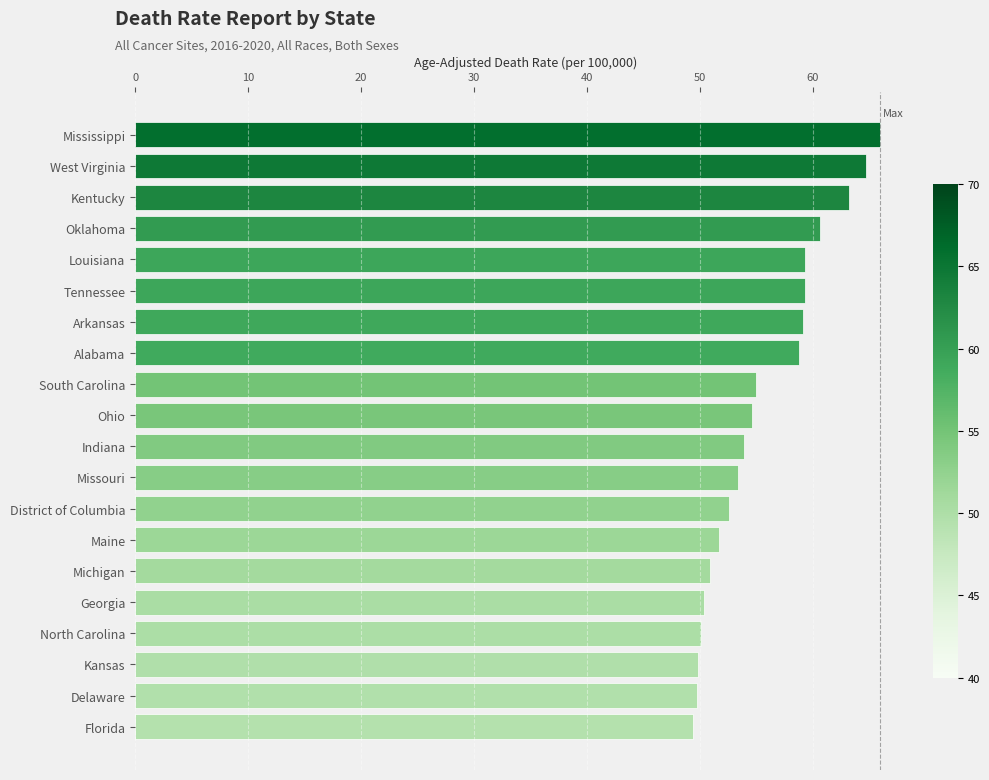

The chart shows a value of 55.0 at South Carolina. True or false?

True